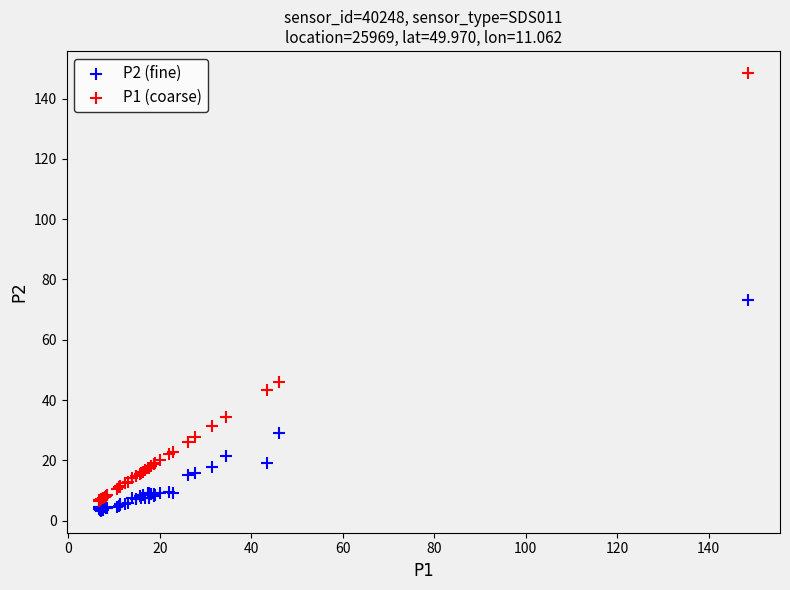

Across all series, what Y value is closest to 75?

73.1